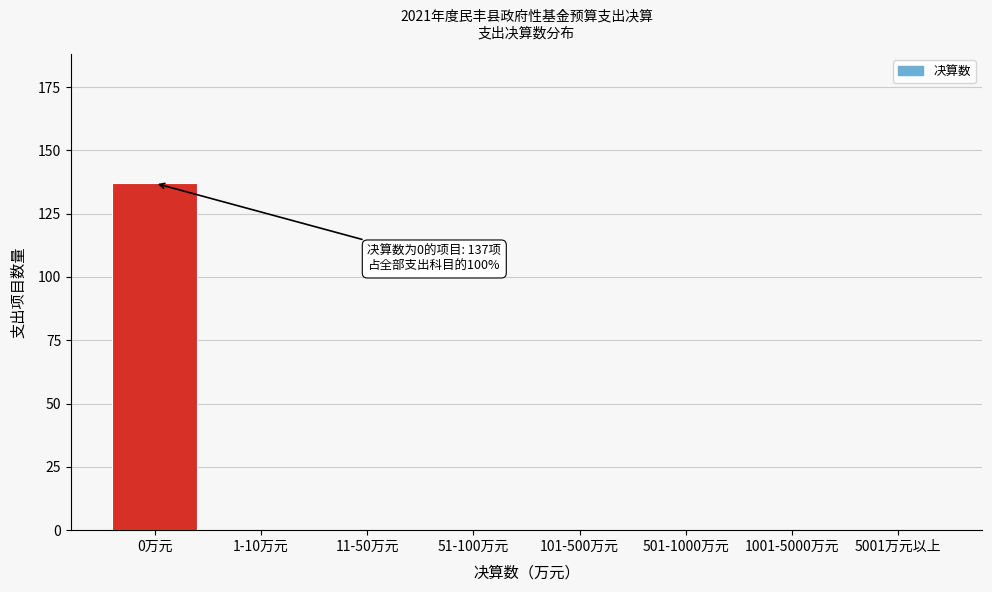

The chart shows a value of 95 at 501-1000万元. True or false?

False